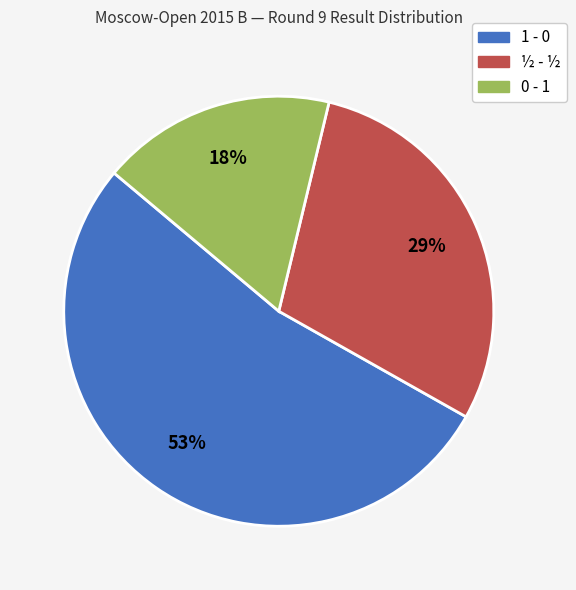

Which has a higher value, 0 - 1 or ½ - ½?

½ - ½